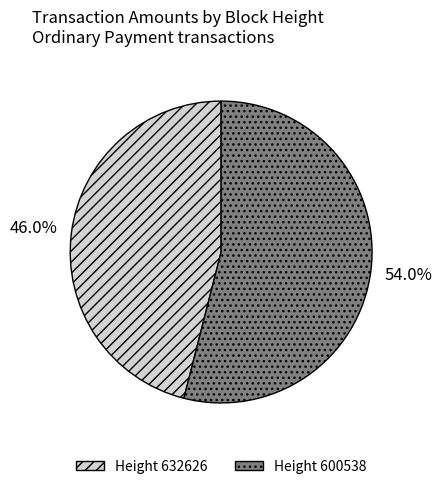

Does any single category account for the majority?

Yes